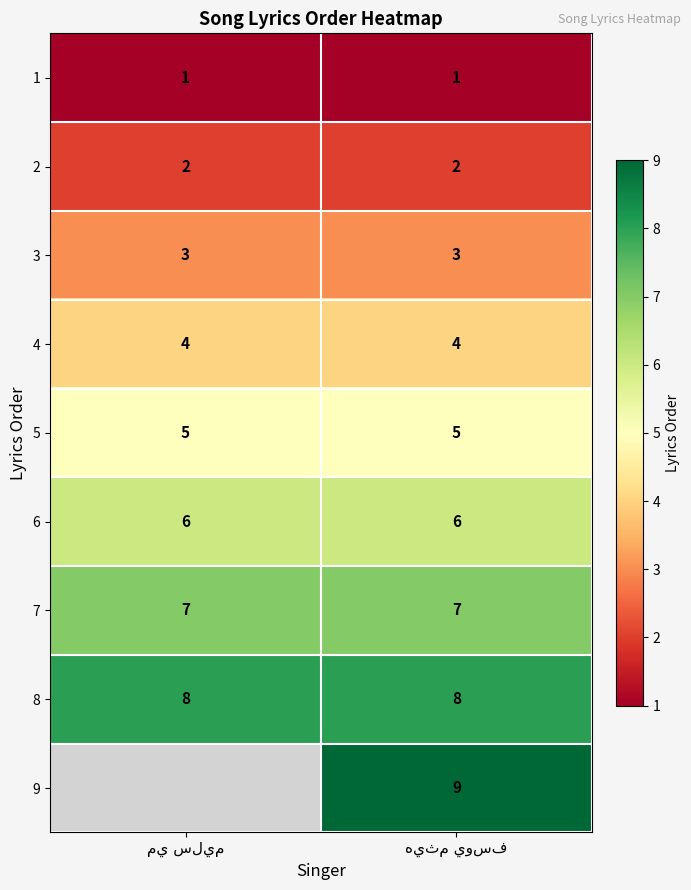

True or false: 8 has a value of 8.0 at مي سليم.

True